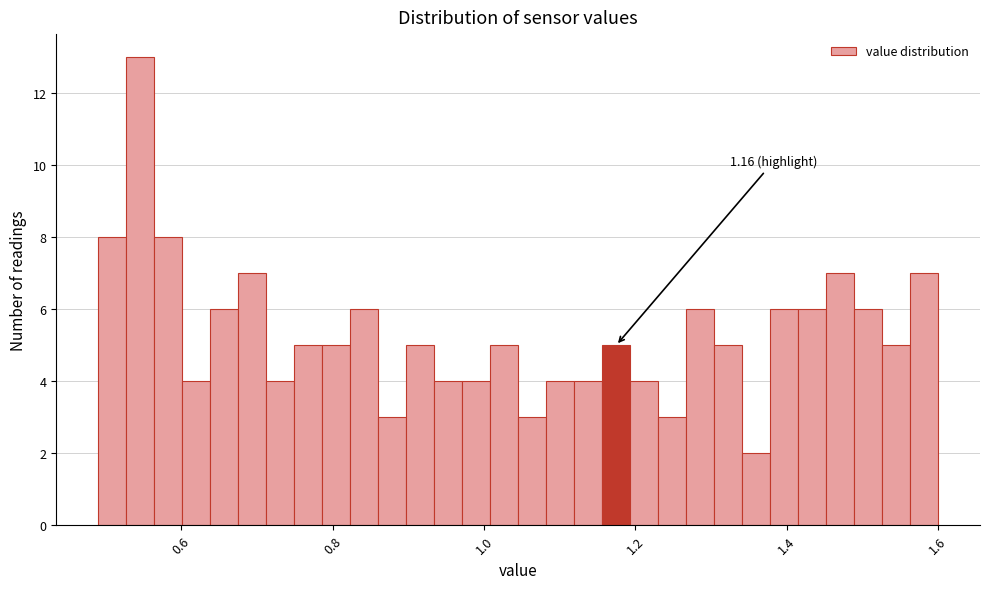

Read against the x-axis, roughly where is the centre of the tallest bar?

0.54